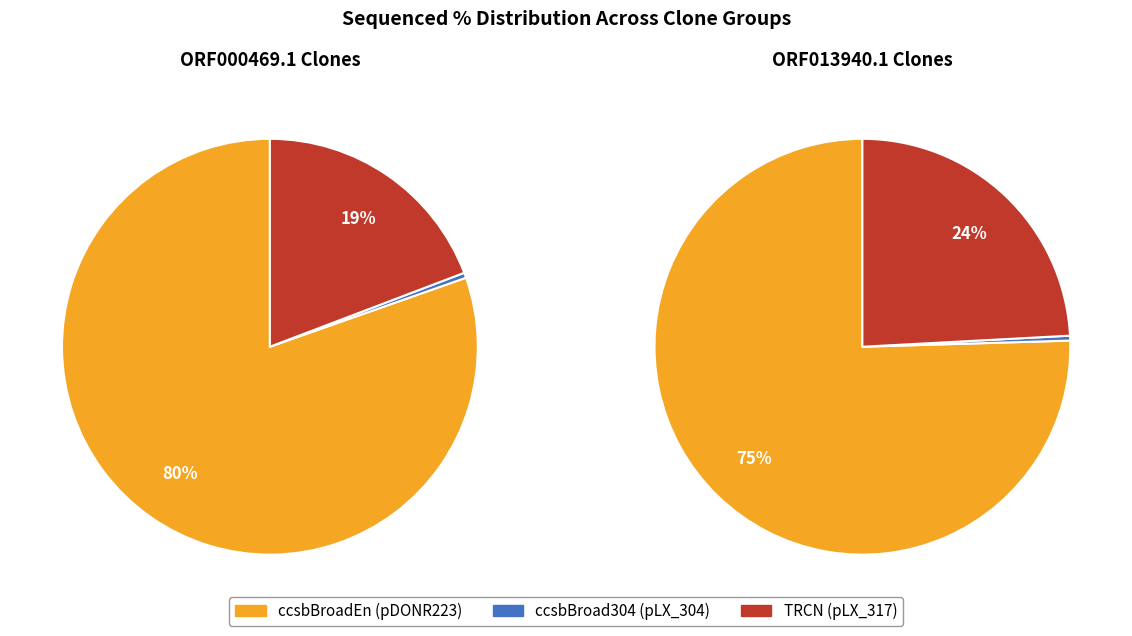

Is ccsbBroad304_11342 the majority of the pie?

No